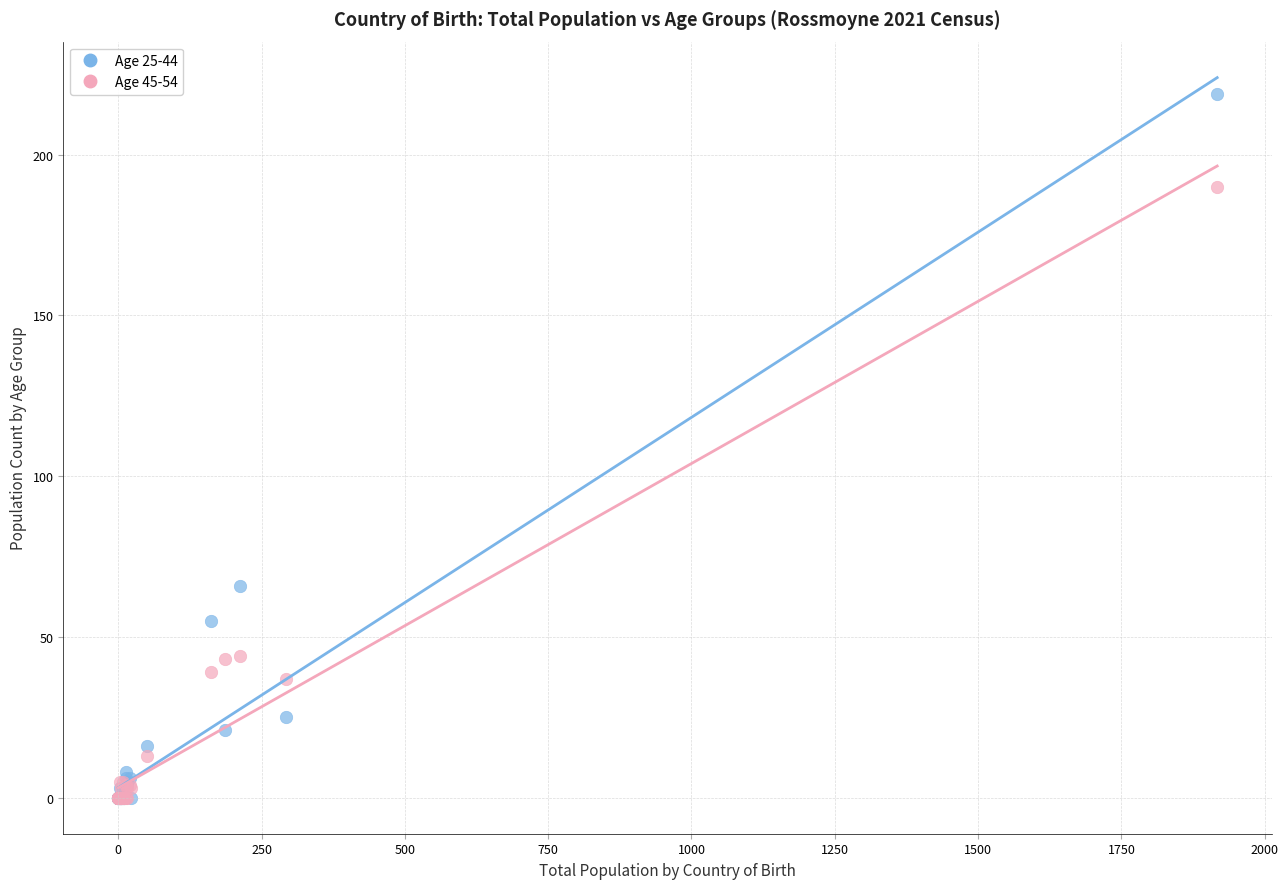

Across all series, what Y value is closest to 109?

66